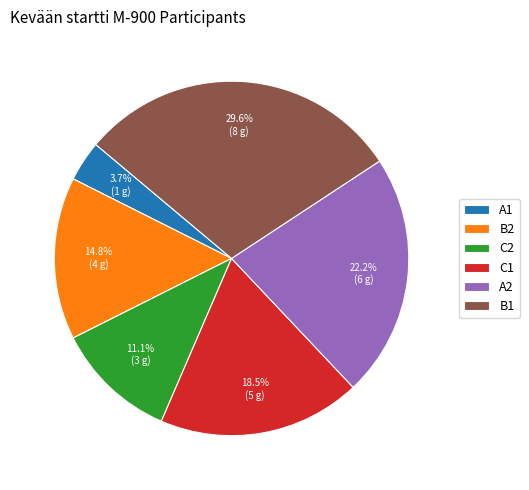

How many segments does this pie chart have?

6